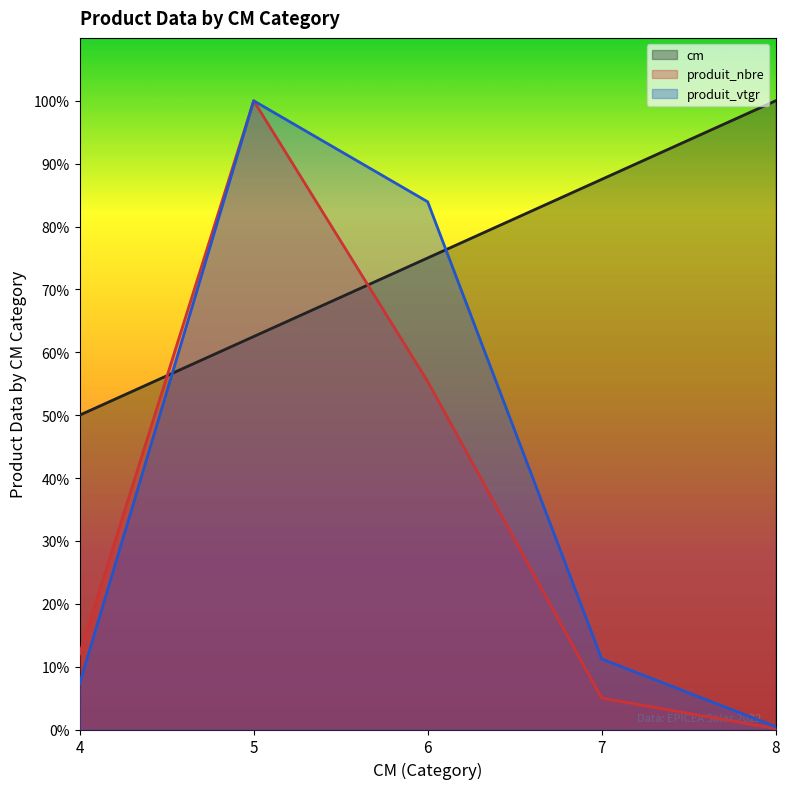

At which category is the sum across all series the highest?

5